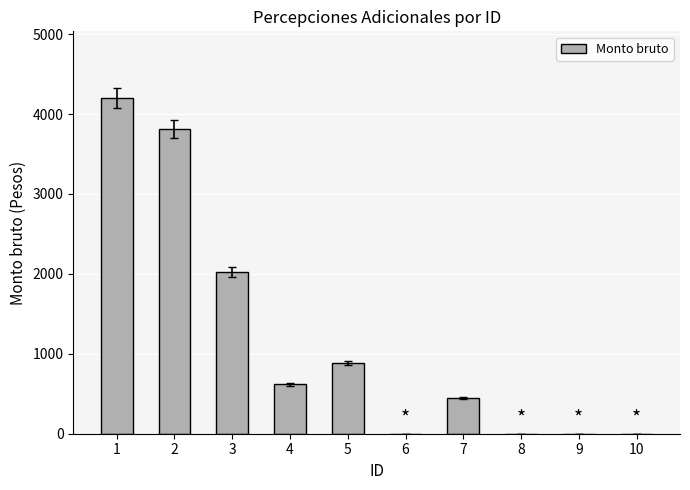

What is the greatest value displayed?

4195.7